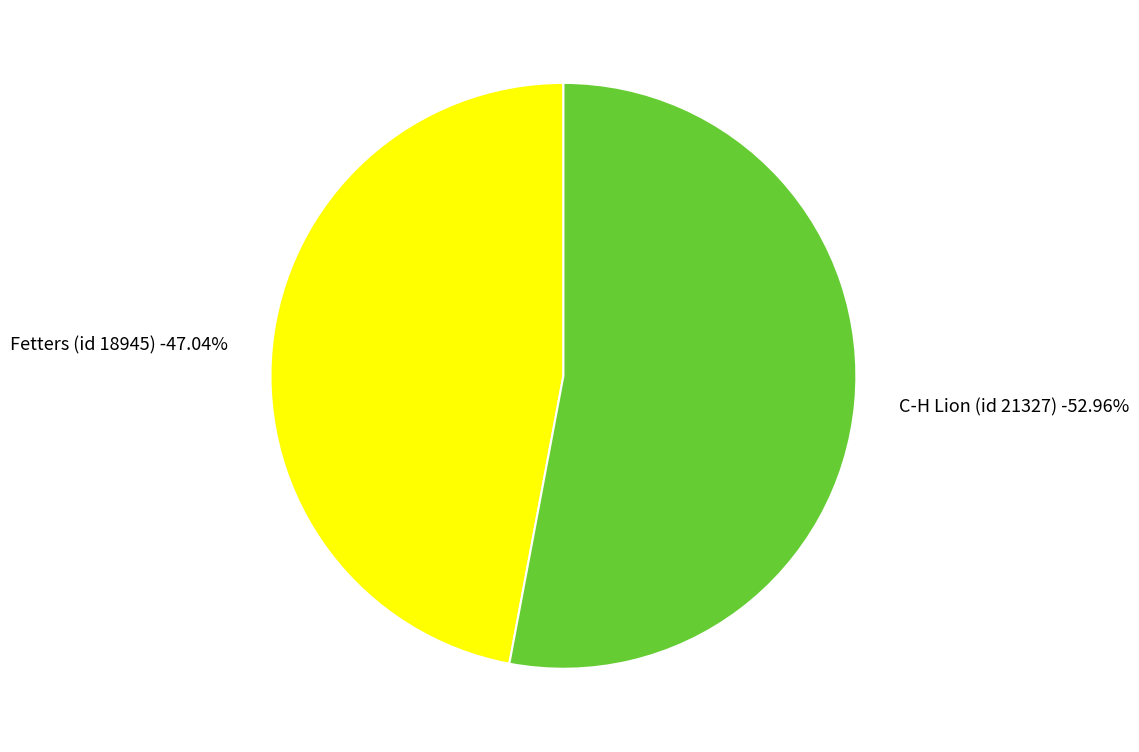

What is the majority slice?

C-H Lion (id 21327)